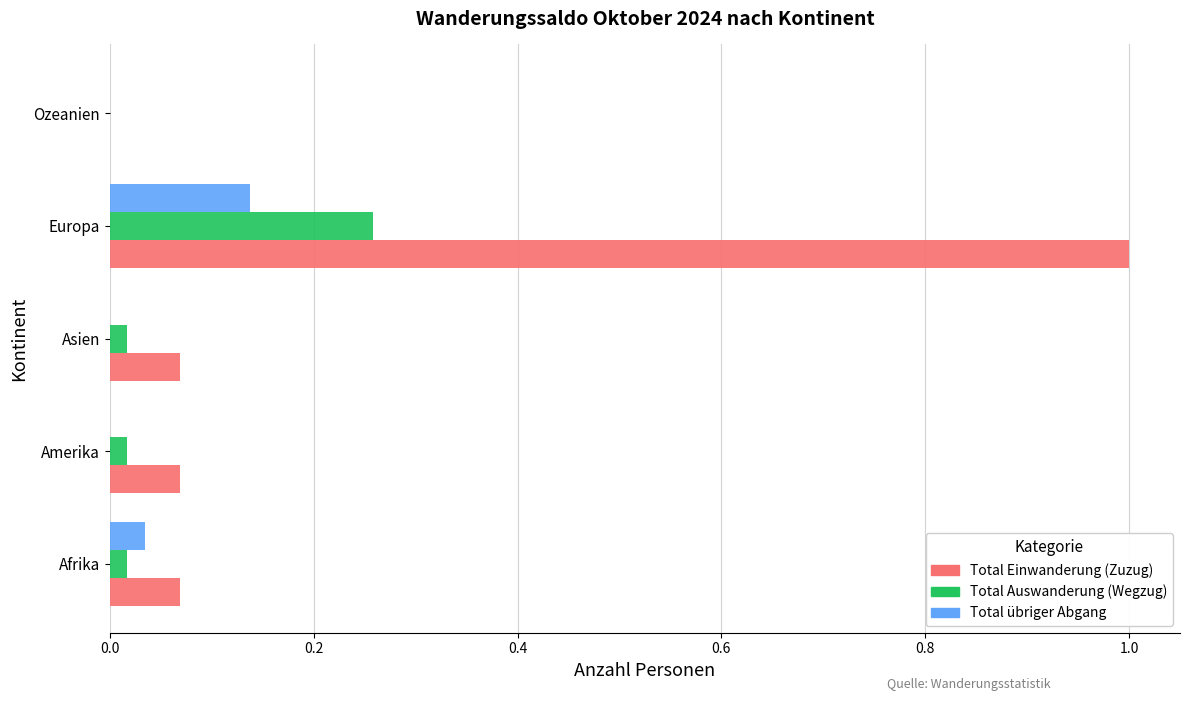

The Total Auswanderung (Wegzug) series shows 0.0 at Ozeanien. True or false?

True